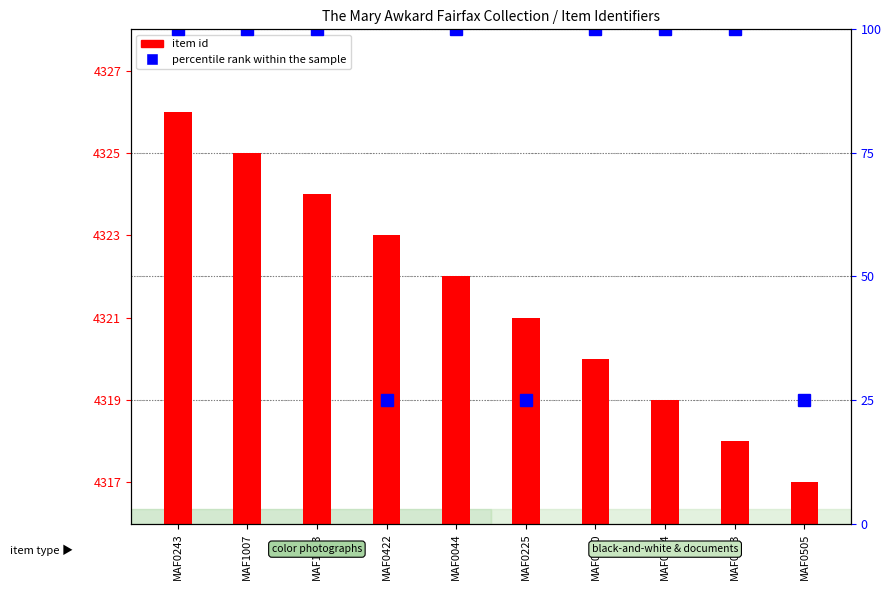

Which series has the largest total across all categories?

item id